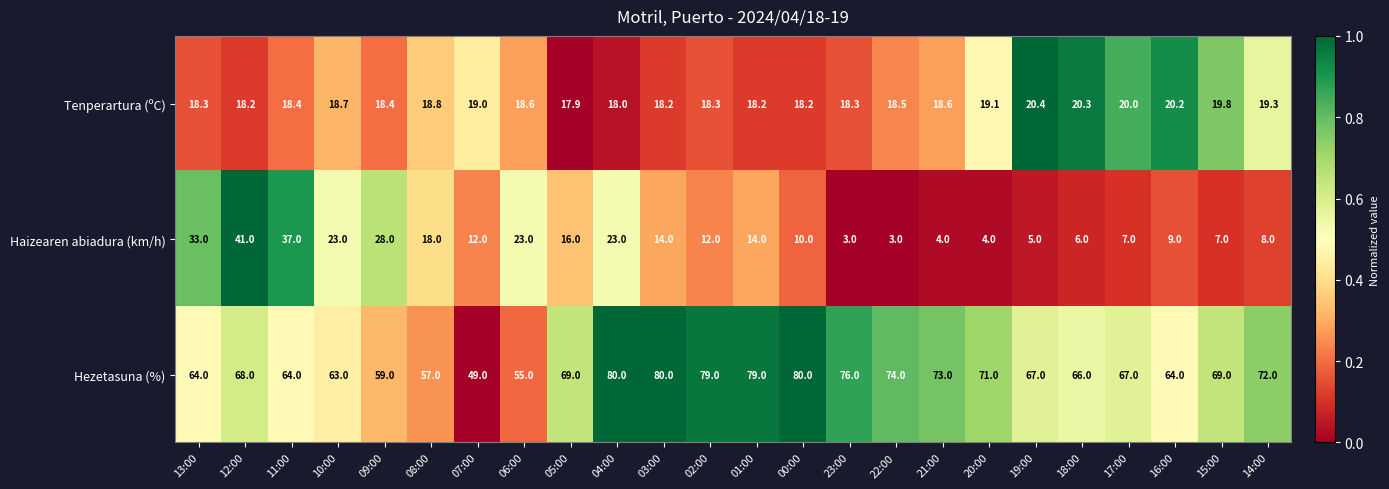

Rank the series at 05:00 from highest to lowest value.

Hezetasuna (%), Tenperartura (ºC), Haizearen abiadura (km/h)